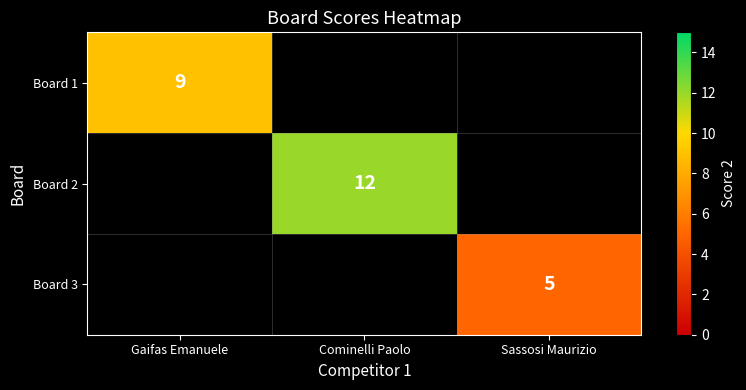

True or false: Board 1 has a value of 9 at Gaifas Emanuele.

True